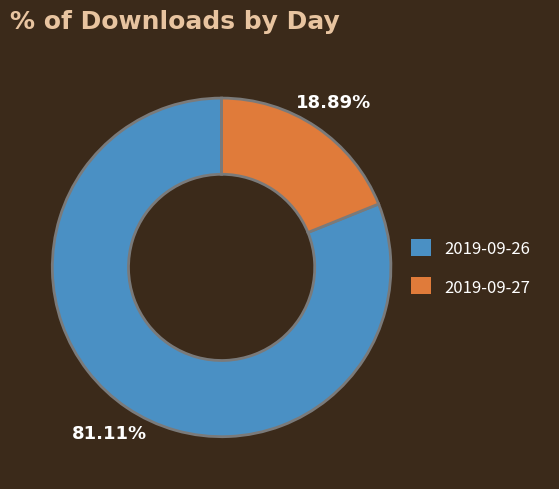

Is 2019-09-27 the majority of the pie?

No